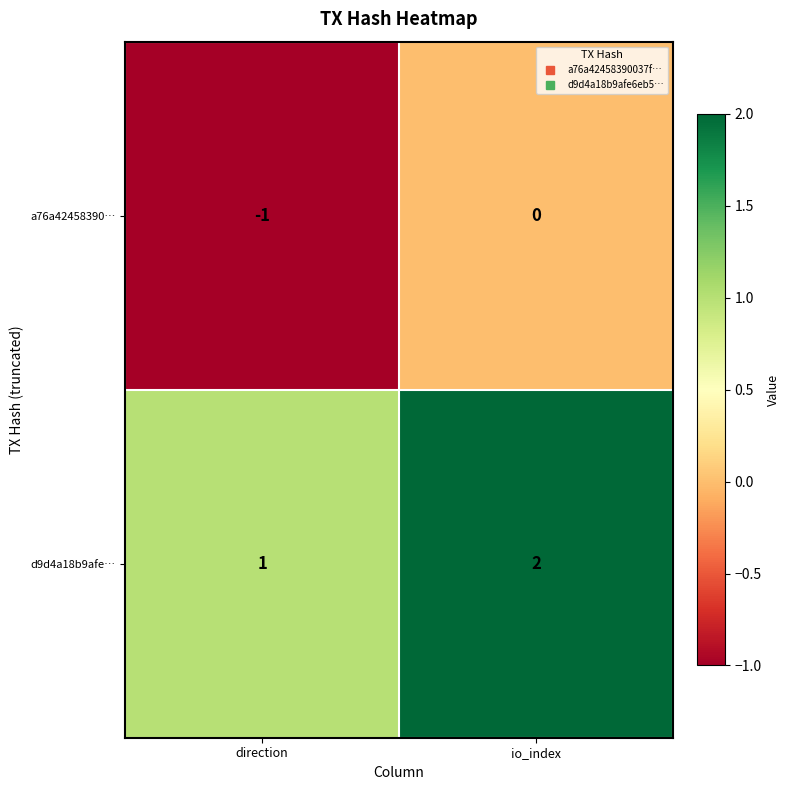

What is the total value across all series at io_index?

2